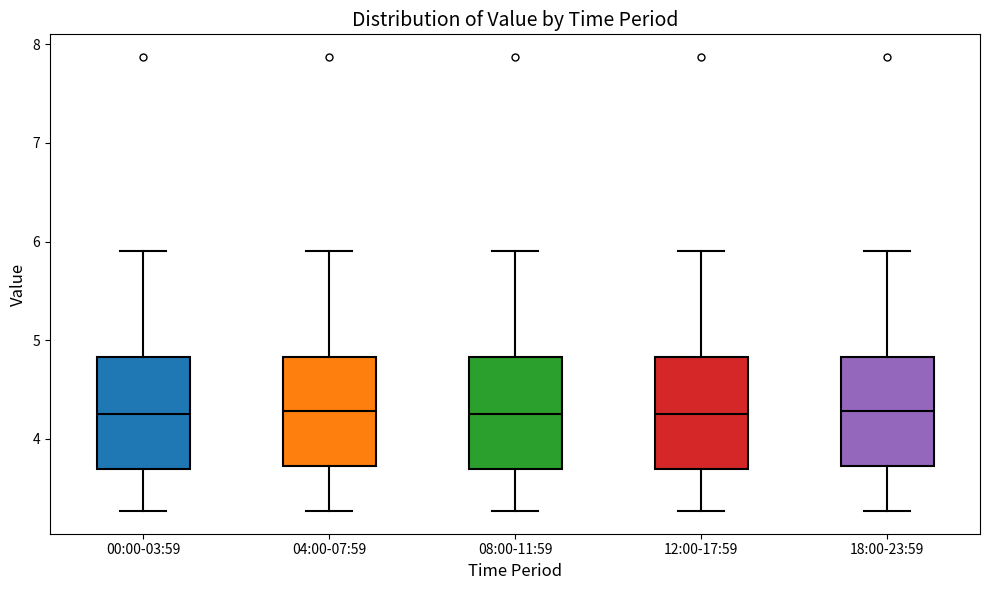

Reading left to right, read every box against the y-axis: the position of its median line, the range the box covers, and the ends of its whiskers. The values are not printed on the chart, so give them approximately, as read against the axis.

00:00-03:59: median 4.3, box 3.7 to 4.8, whiskers 3.3 to 5.9
04:00-07:59: median 4.3, box 3.7 to 4.8, whiskers 3.3 to 5.9
08:00-11:59: median 4.3, box 3.7 to 4.8, whiskers 3.3 to 5.9
12:00-17:59: median 4.3, box 3.7 to 4.8, whiskers 3.3 to 5.9
18:00-23:59: median 4.3, box 3.7 to 4.8, whiskers 3.3 to 5.9